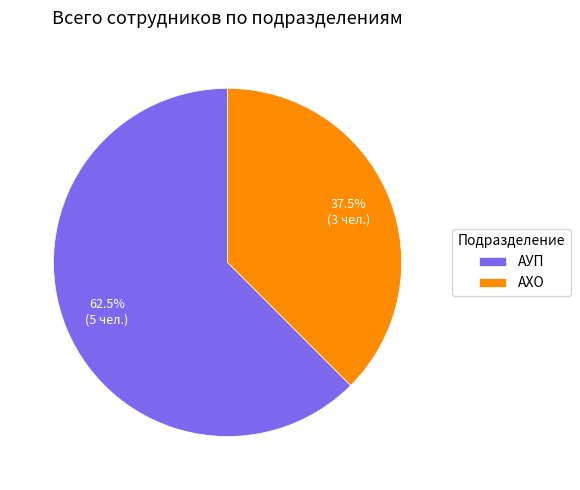

How many slices are in this pie chart?

2